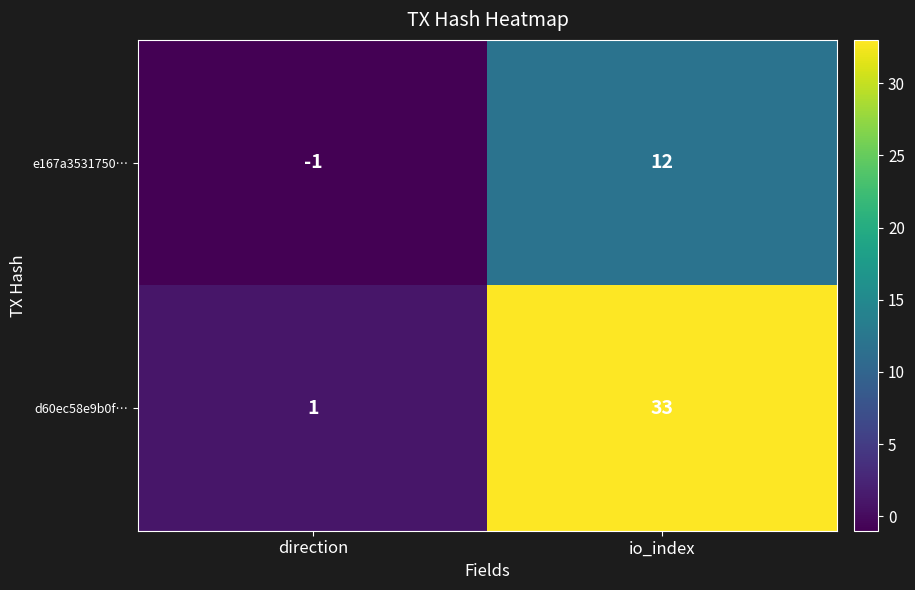

The e167a3531750… series shows 16 at io_index. True or false?

False